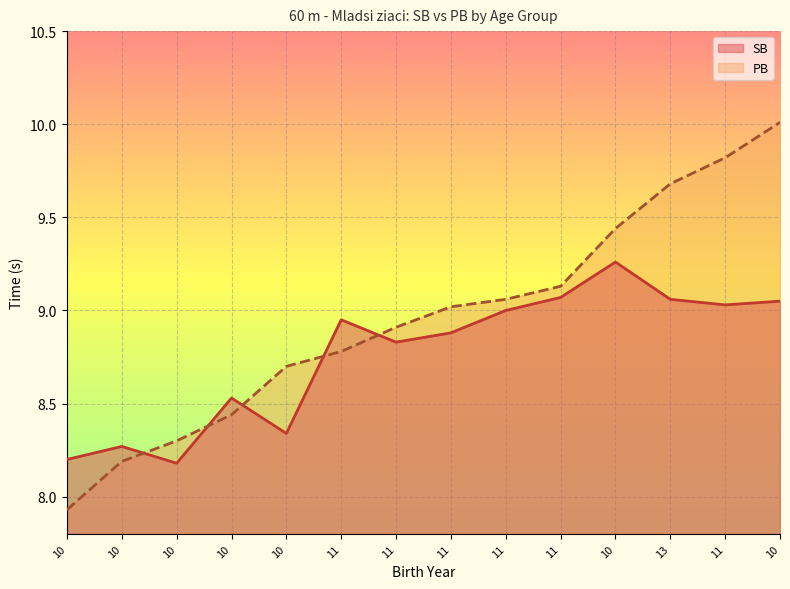

At which label is PB closest to 8?

10